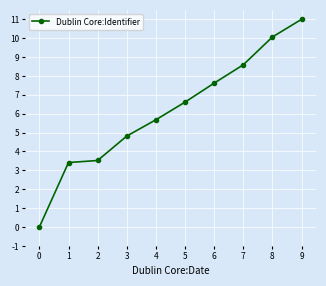

Approximately how many times larger is the value at 7 compared to 8?

0.9